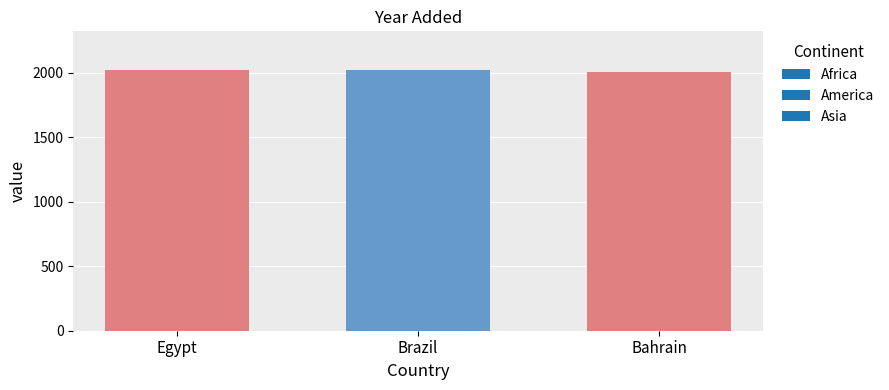

The chart shows a value of 2018 at Egypt. True or false?

True